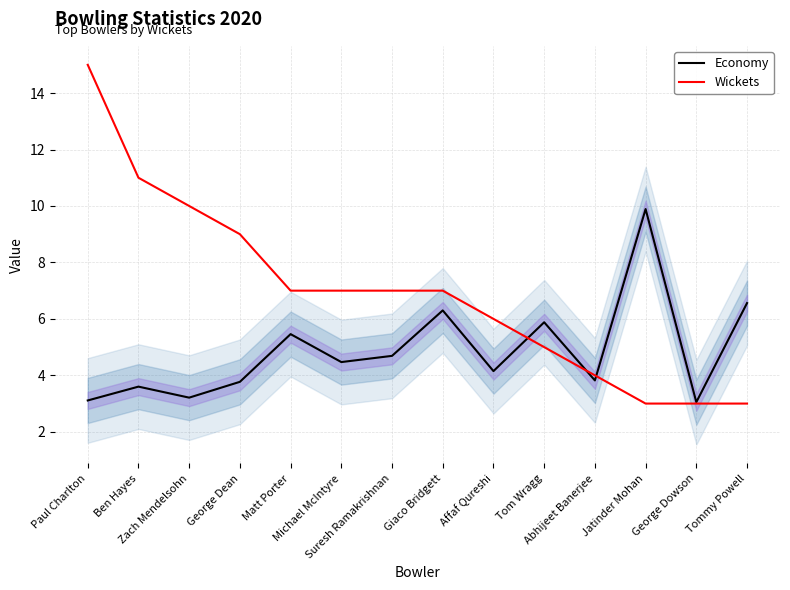

Does the chart have visible grid lines?

Yes